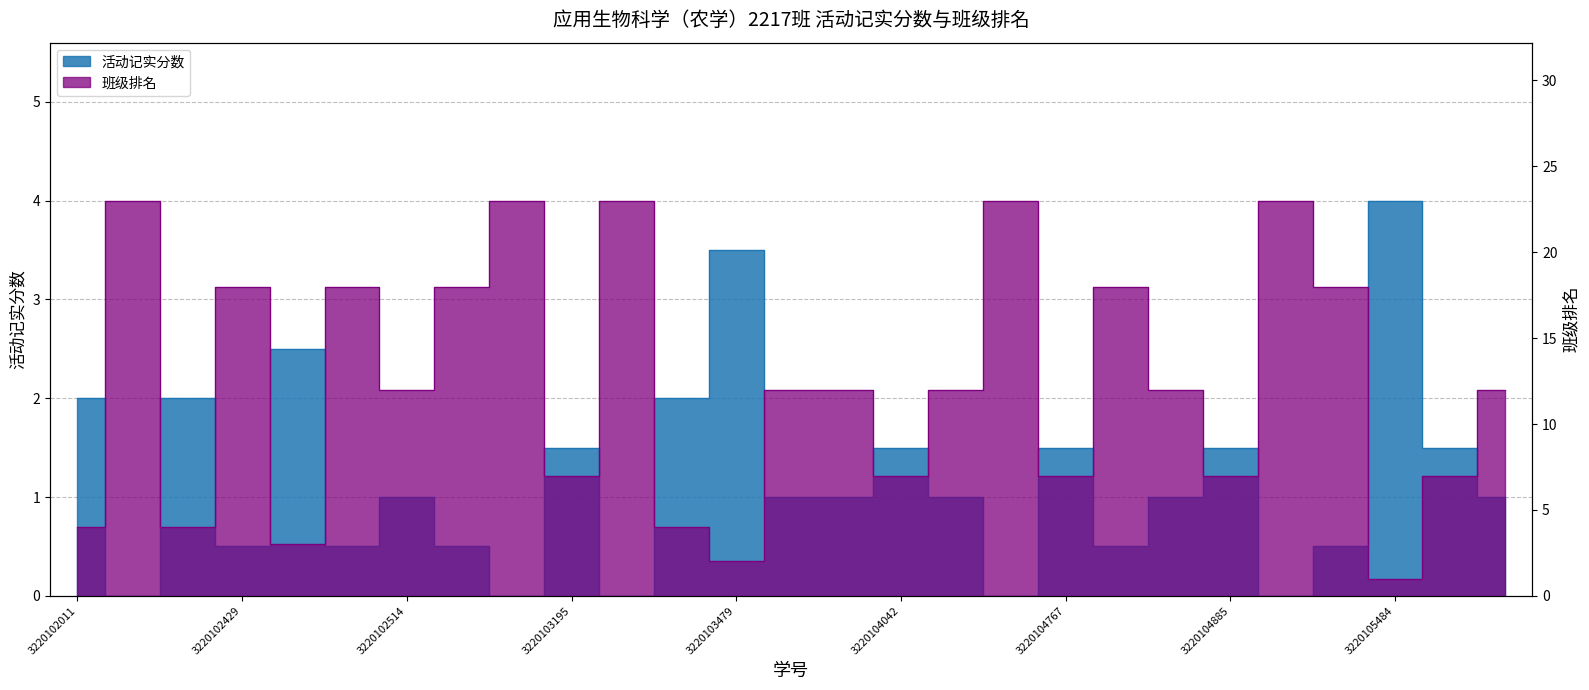

What are all the series names shown in the legend?

活动记实分数, 班级排名